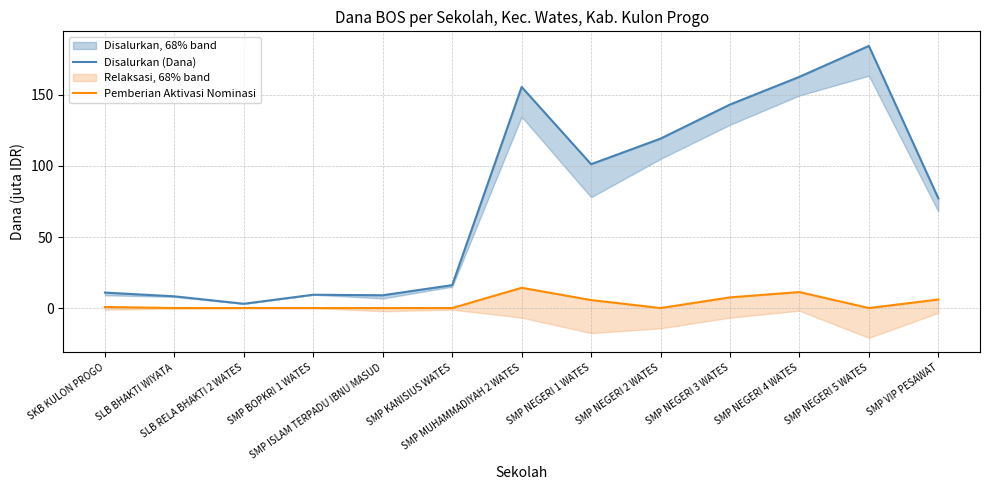

True or false: Pemberian Aktivasi Nominasi and Disalurkan (Dana) cross at least once.

False